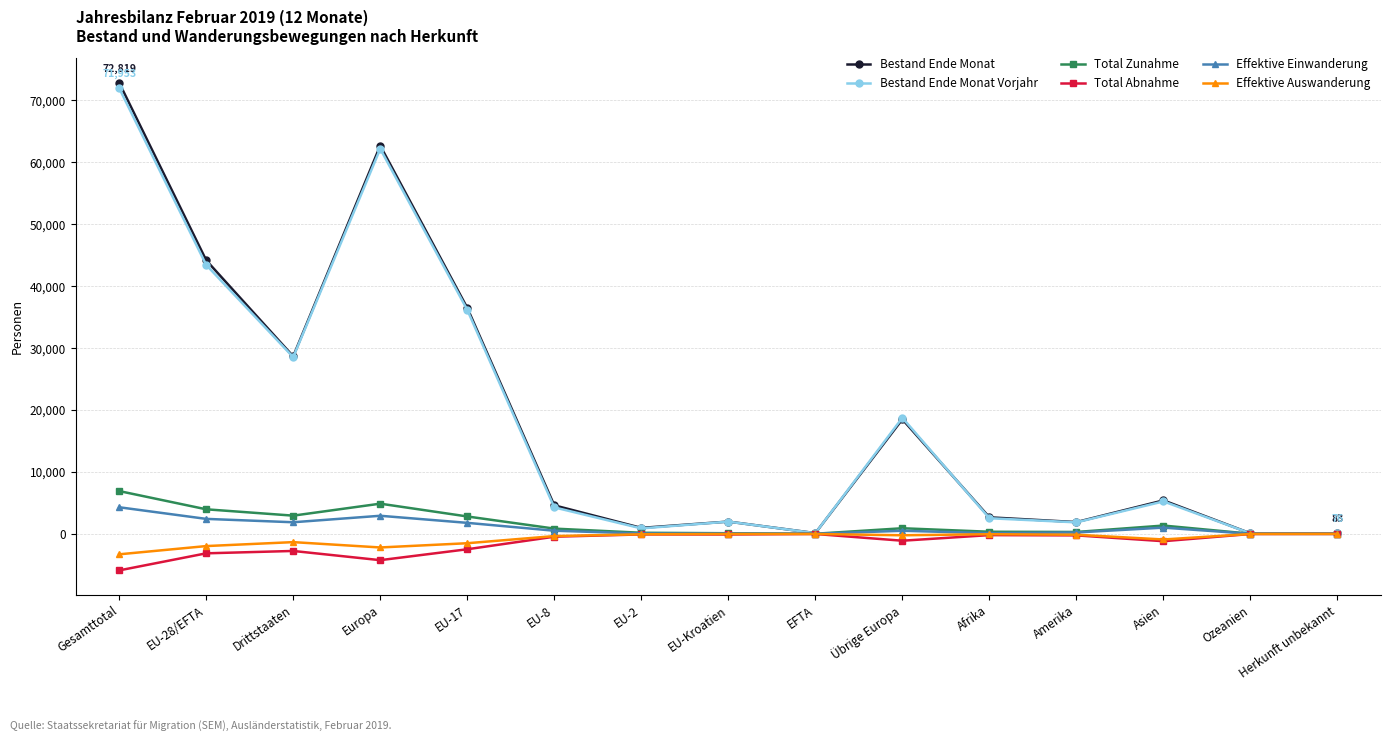

At which category does the chart reach its peak across all series?

Gesamttotal